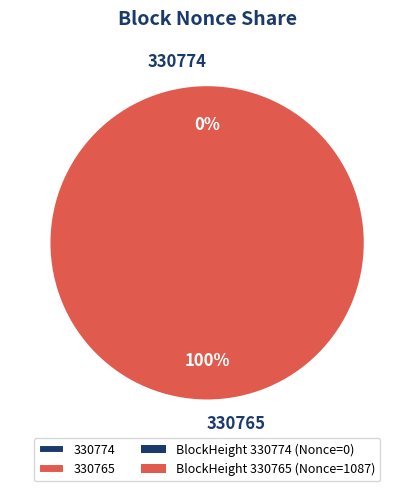

Does any single category account for the majority?

Yes